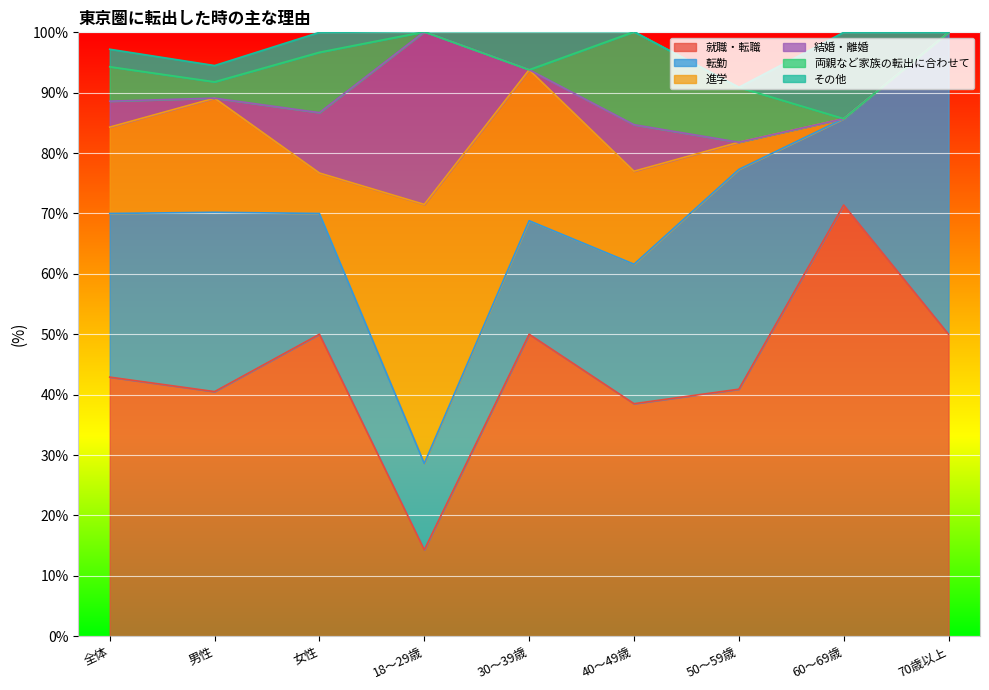

What is the maximum value for 就職・転職?

71.4